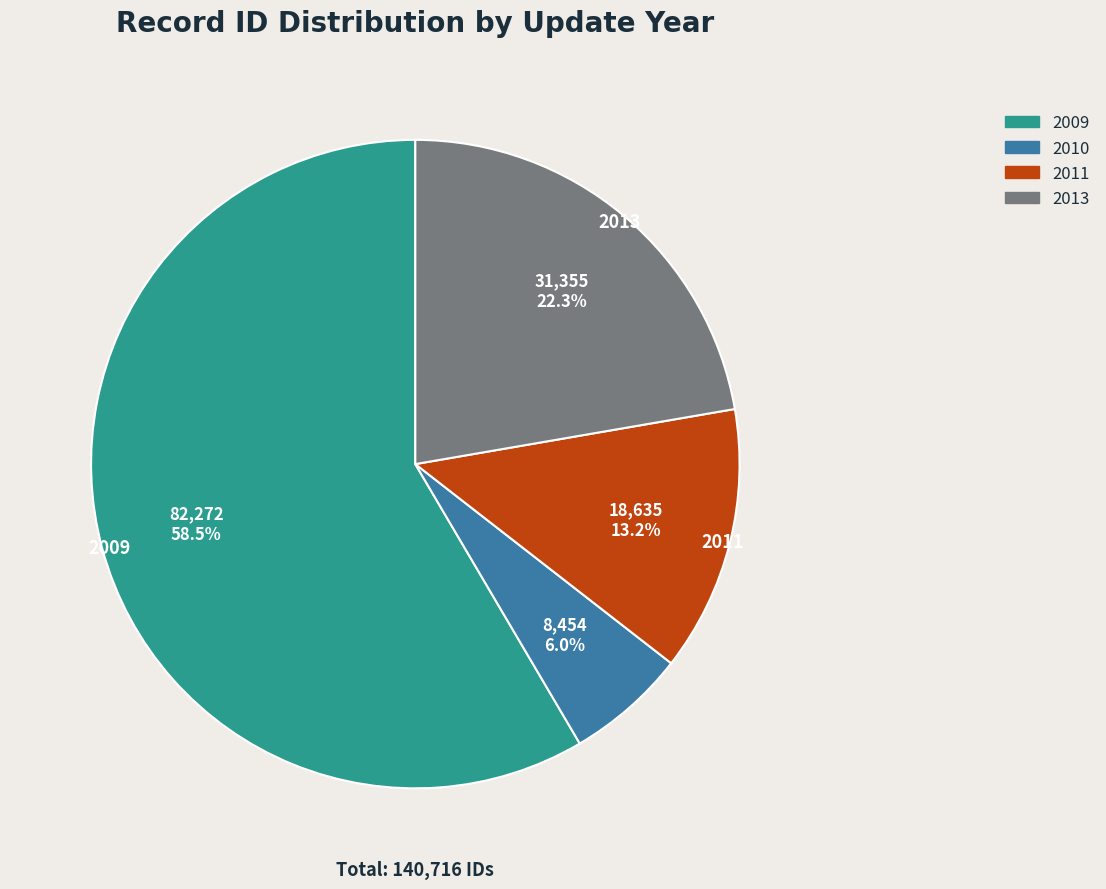

How much of the chart is everything except 2009?

41.5%